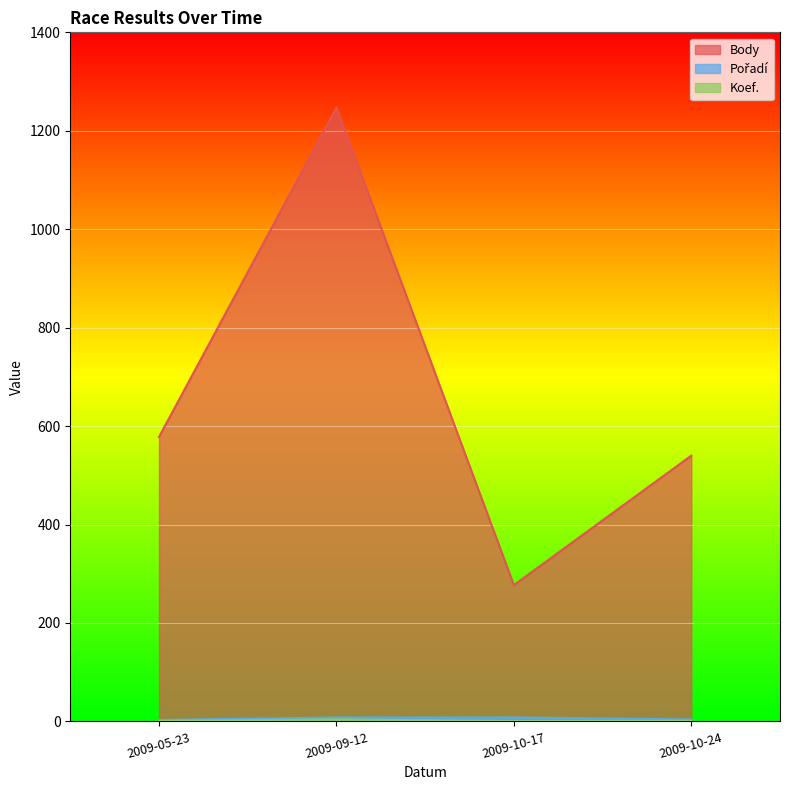

What is the sum of all Body values?

2642